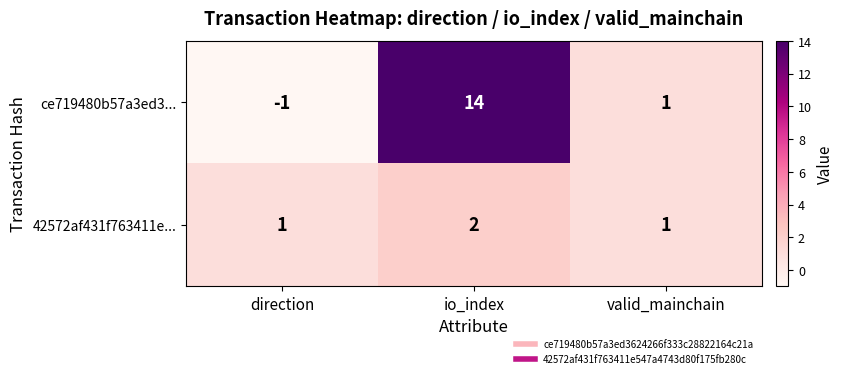

What is the average value of the ce719480b57a3ed3... series?

5